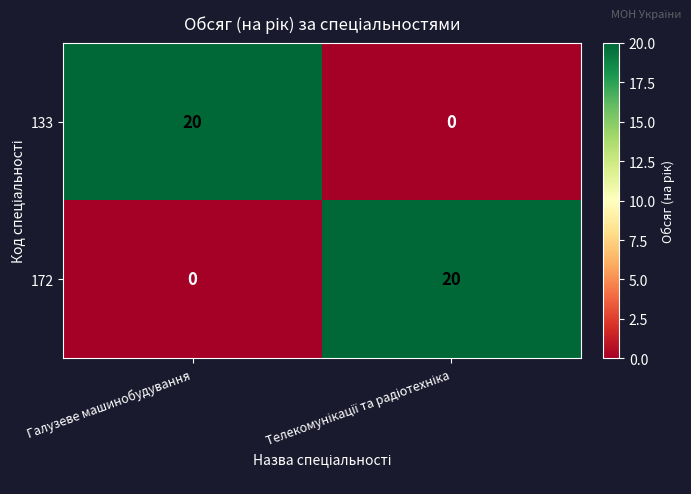

Reading right to left, extract all data points from this chart.

133: 0	20
172: 20	0